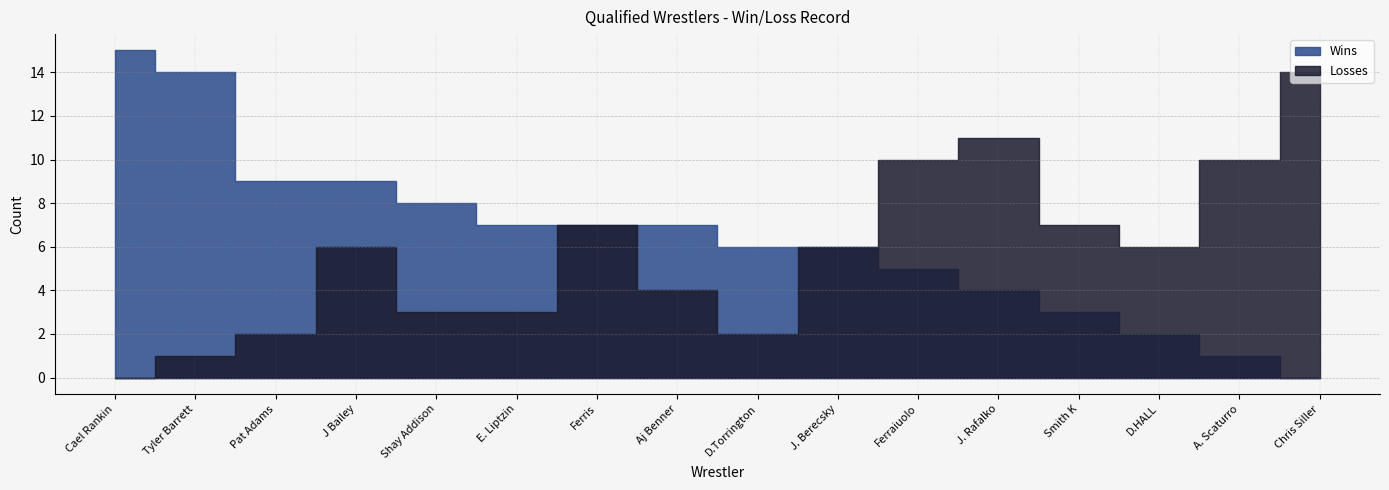

Rank the categories by Losses value from lowest to highest.

Cael Rankin, Tyler Barrett, Pat Adams, D.Torrington, Shay Addison, E. Liptzin, Aj Benner, J Bailey, J. Berecsky, D.HALL, Ferris, Smith K, Ferraiuolo, A. Scaturro, J. Rafalko, Chris Siller